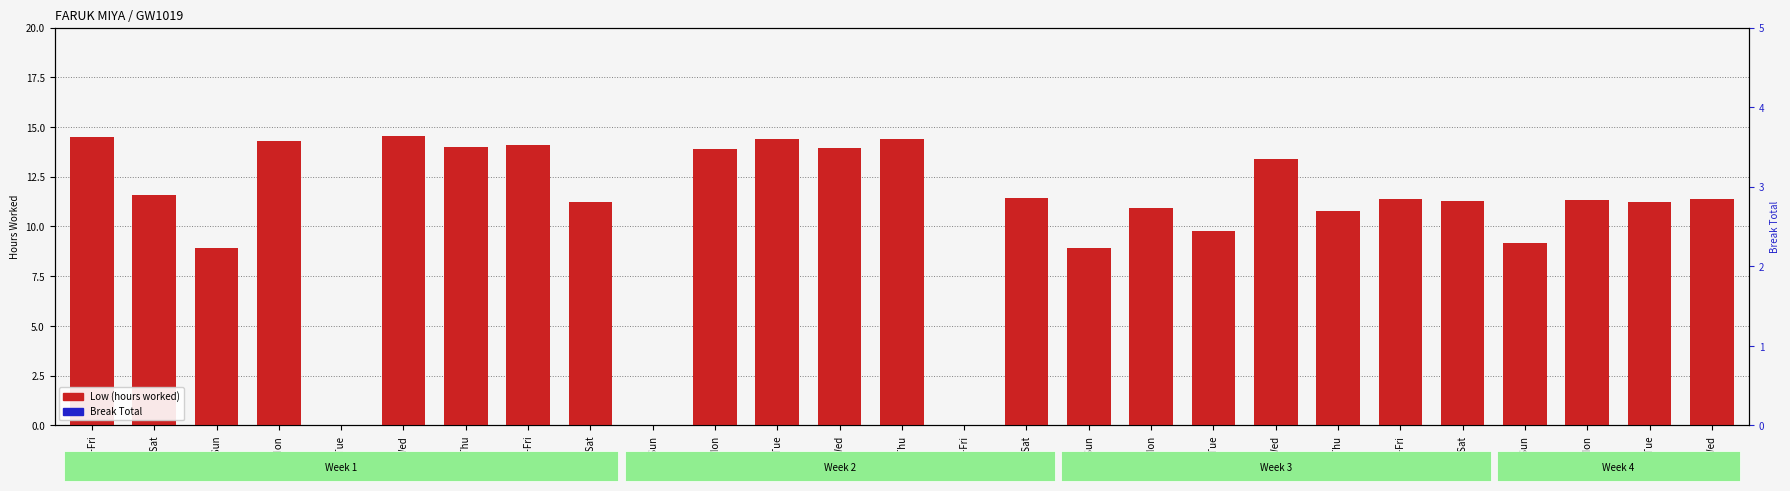

How many groups of bars are there?

27